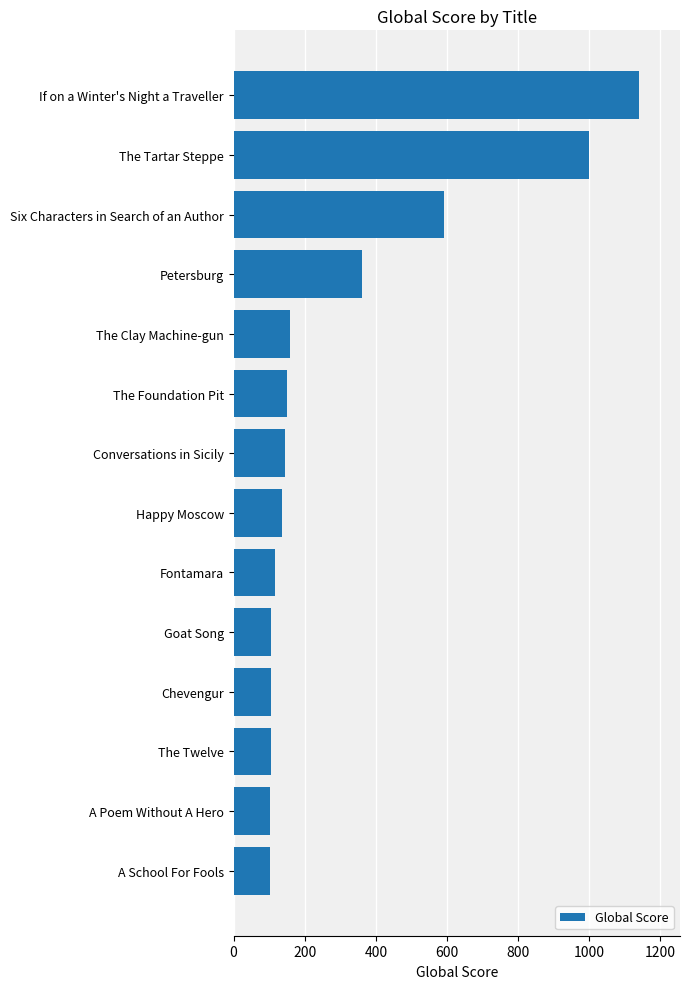

What is the minimum value shown in the chart?

102